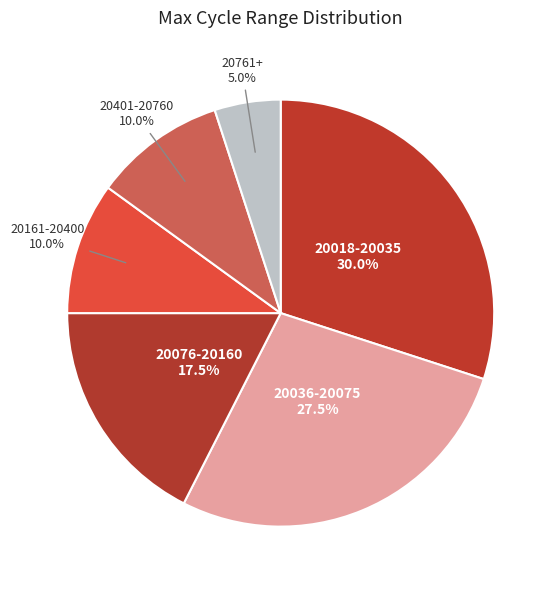

Which has a higher value, 20761+ or 20161-20400?

20161-20400